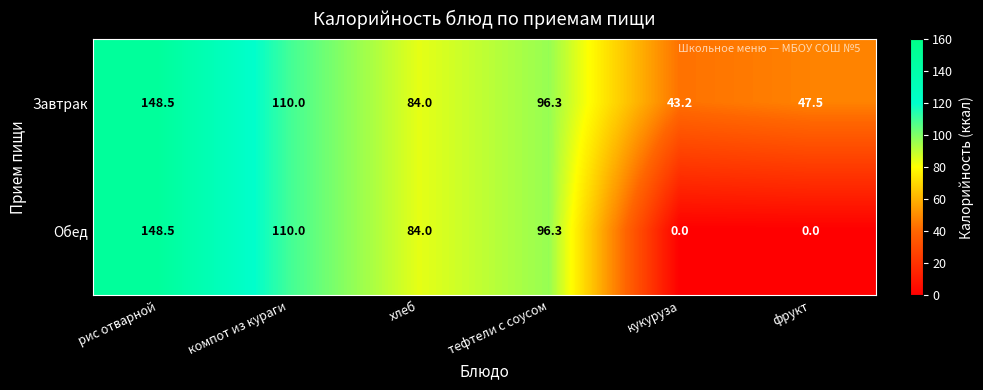

Reading right to left, what are all the values shown in this chart?

Завтрак: фрукт=47.5	кукуруза=43.2	тефтели с соусом=96.3	хлеб=84.0	компот из кураги=110.0	рис отварной=148.5
Обед: фрукт=0.0	кукуруза=0.0	тефтели с соусом=96.3	хлеб=84.0	компот из кураги=110.0	рис отварной=148.5